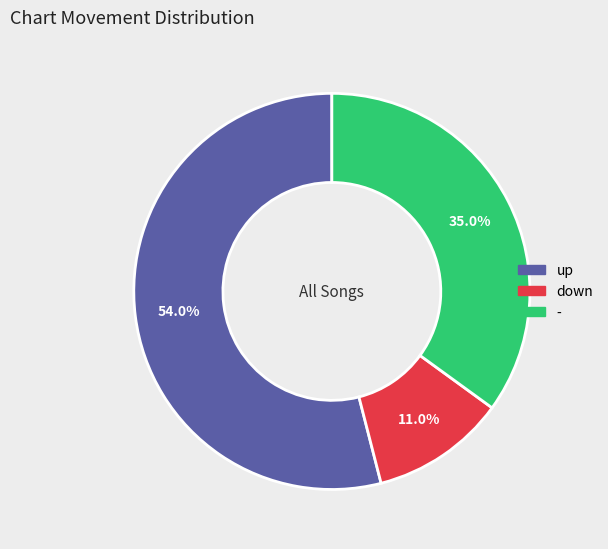

How many slices are in this pie chart?

3